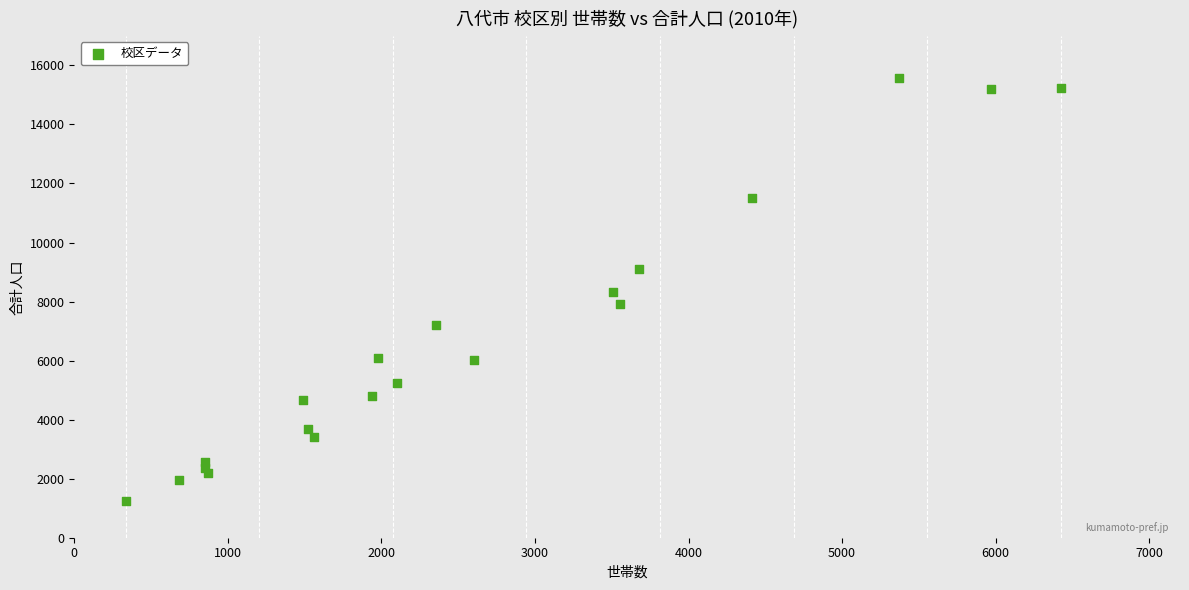

What is the range of X values (max minus min)?

6088